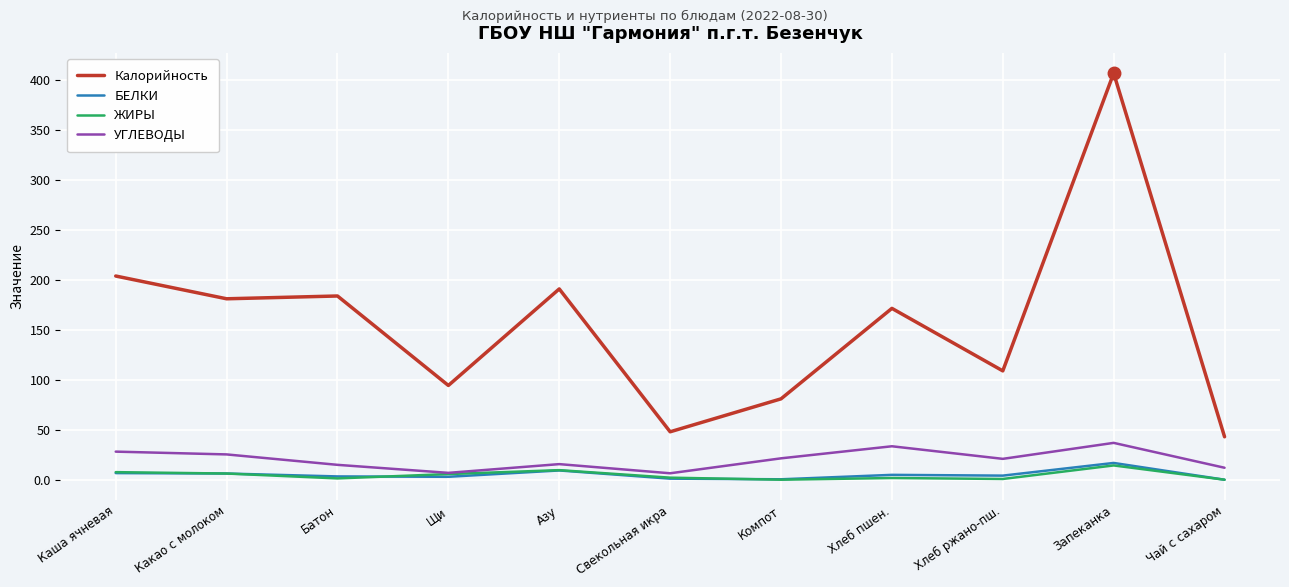

Is this an area chart (filled region under the line)?

No